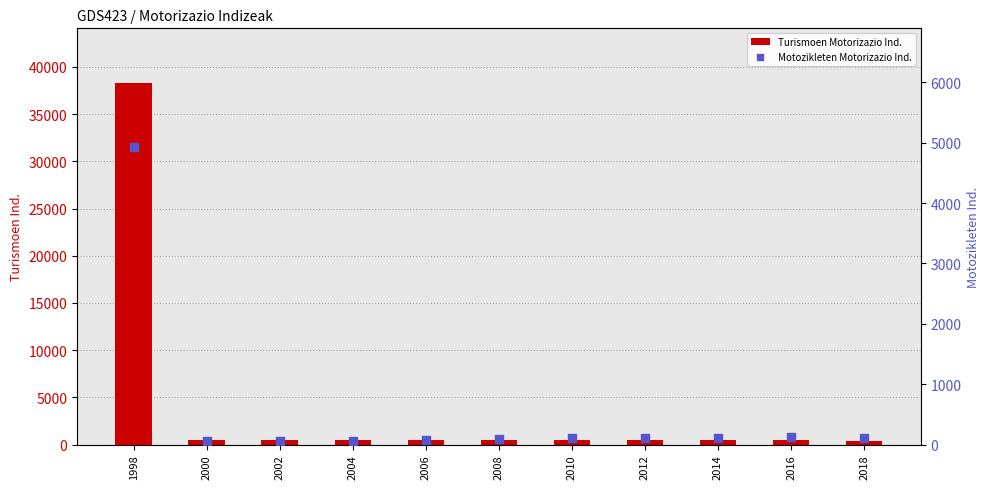

At how many categories does at least one series exceed 13563?

1